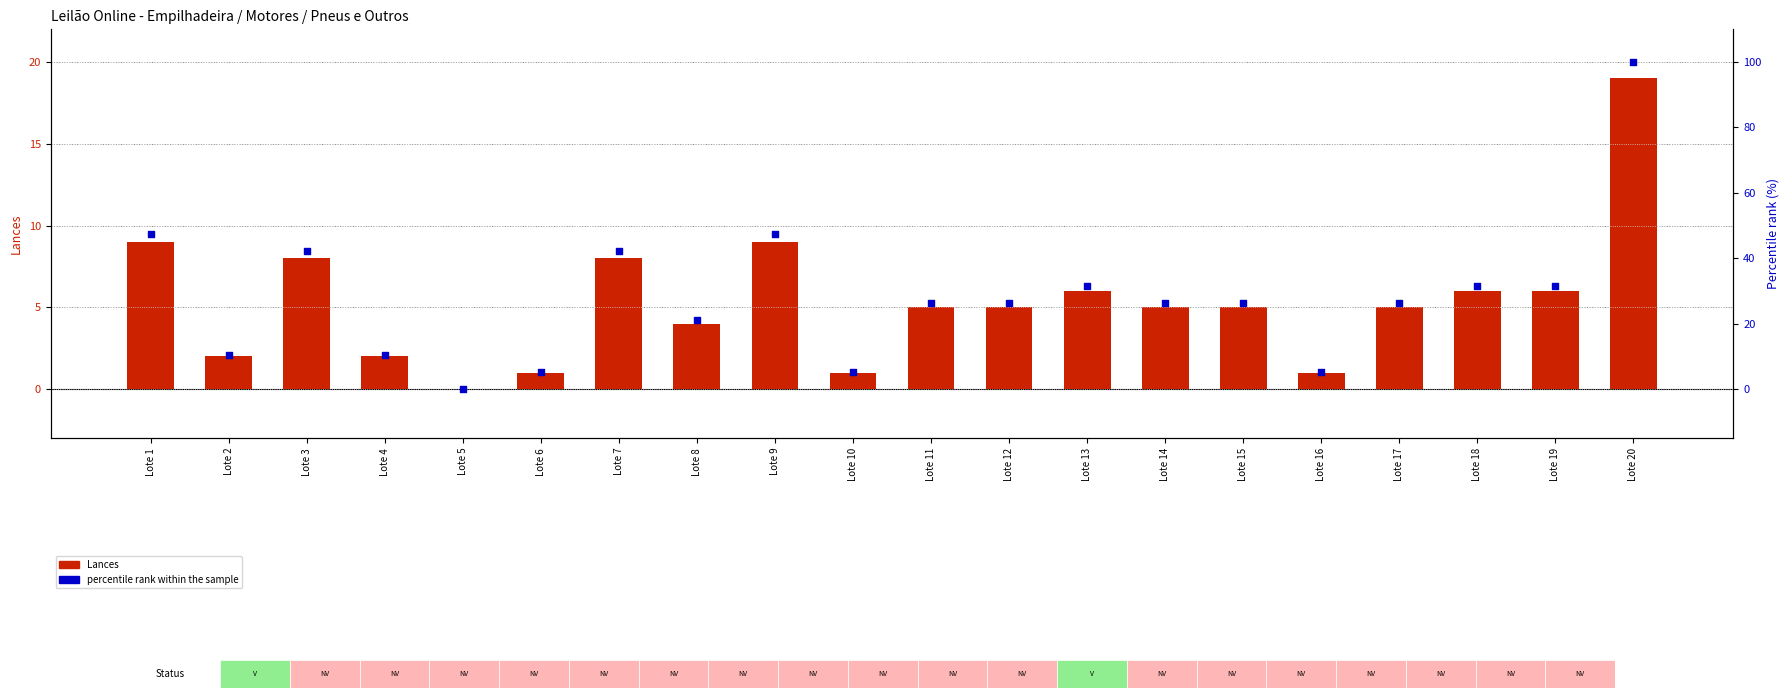

What are all the series names shown in the legend?

Lances, percentile rank within the sample